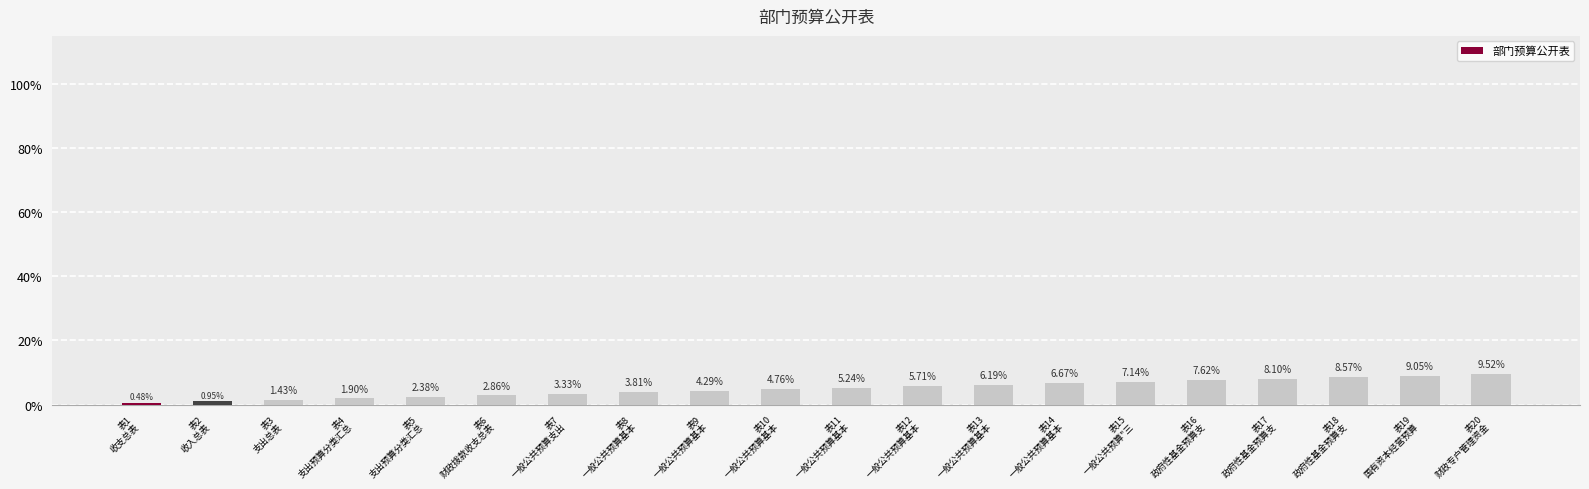

What is the difference between the second highest and second lowest values?

8.1